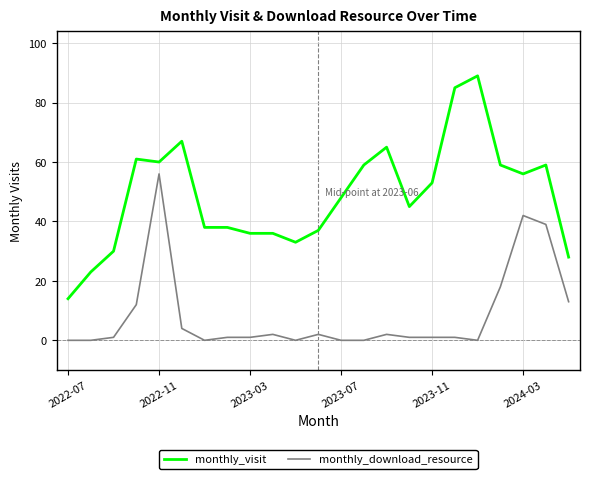

Rank the series by their maximum value, from highest to lowest.

monthly_visit, monthly_download_resource